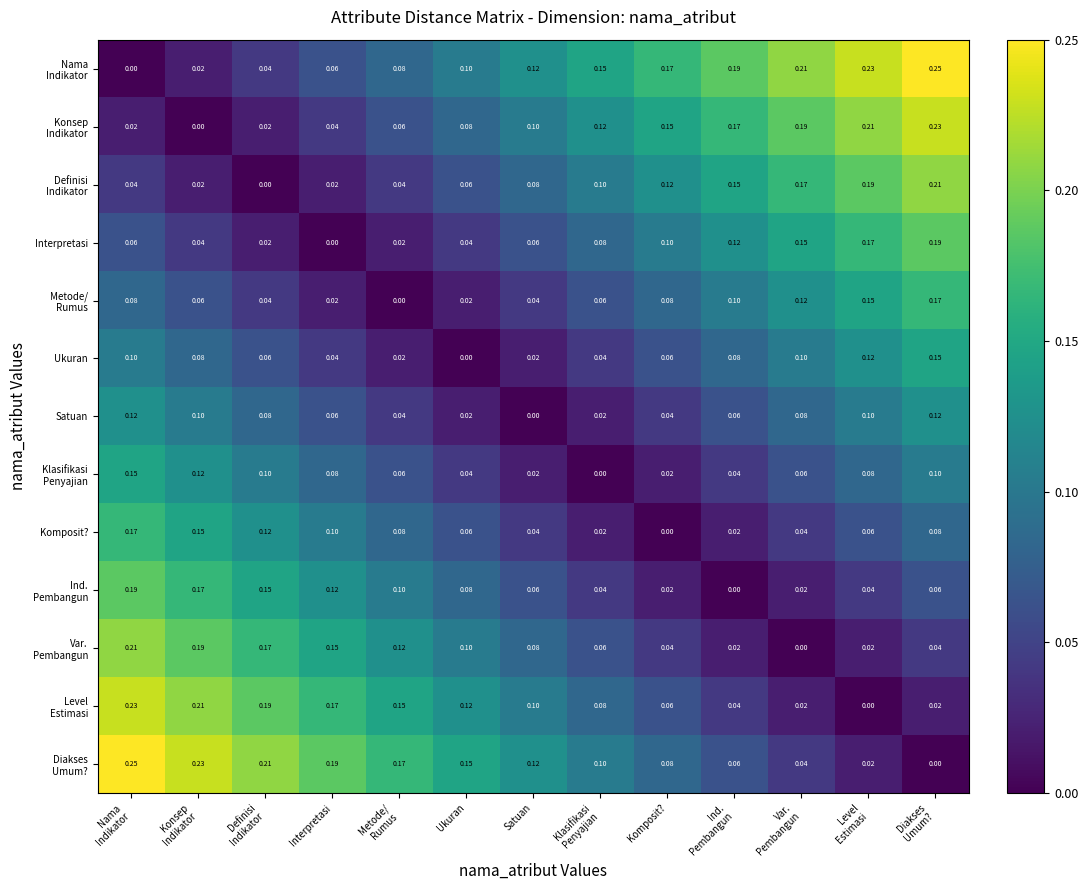

Which category has the lowest value in the Satuan series?

Satuan